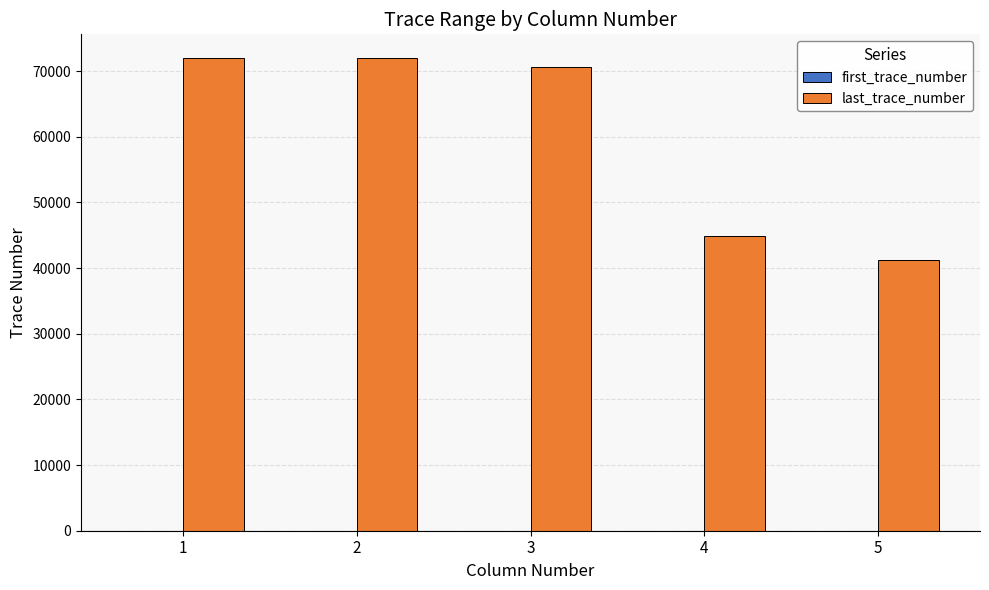

What is the maximum value for last_trace_number?

72000